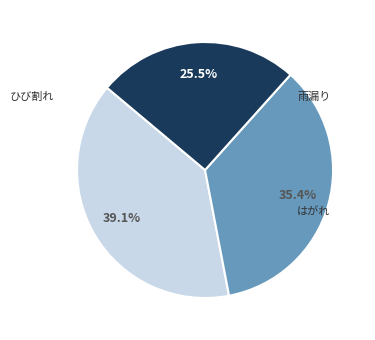

Is there a majority slice in this chart?

No